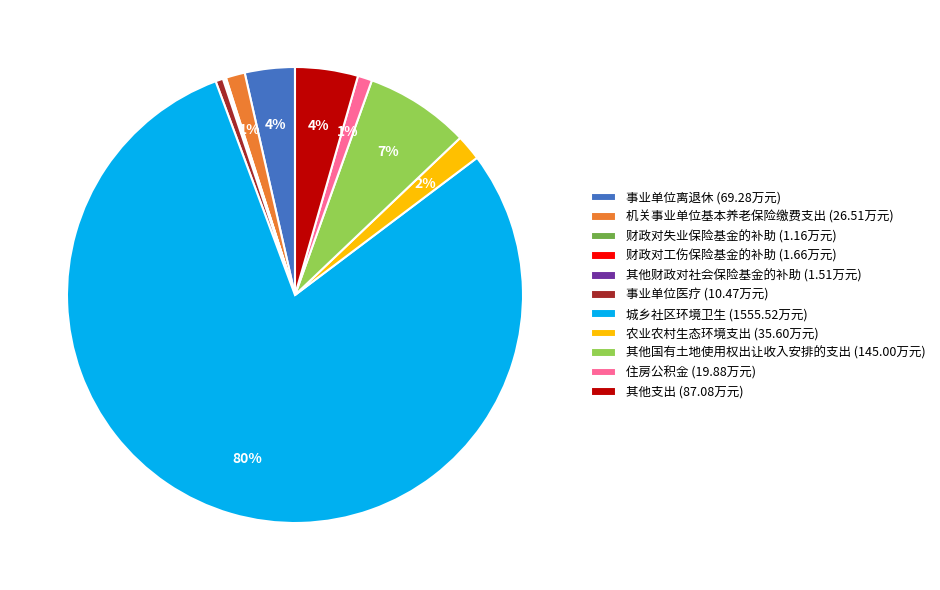

What percentage is the 其他国有土地使用权出让收入安排的支出 slice, to the nearest percent?

7%